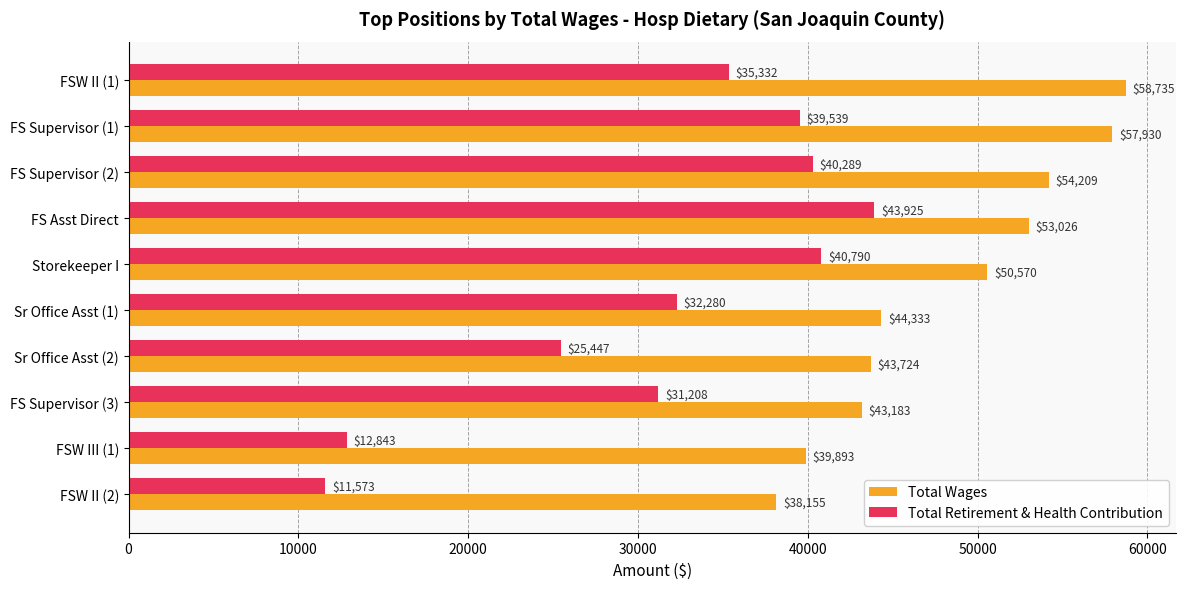

Is it true that Total Wages equals 43183 at FS Supervisor (3)?

True